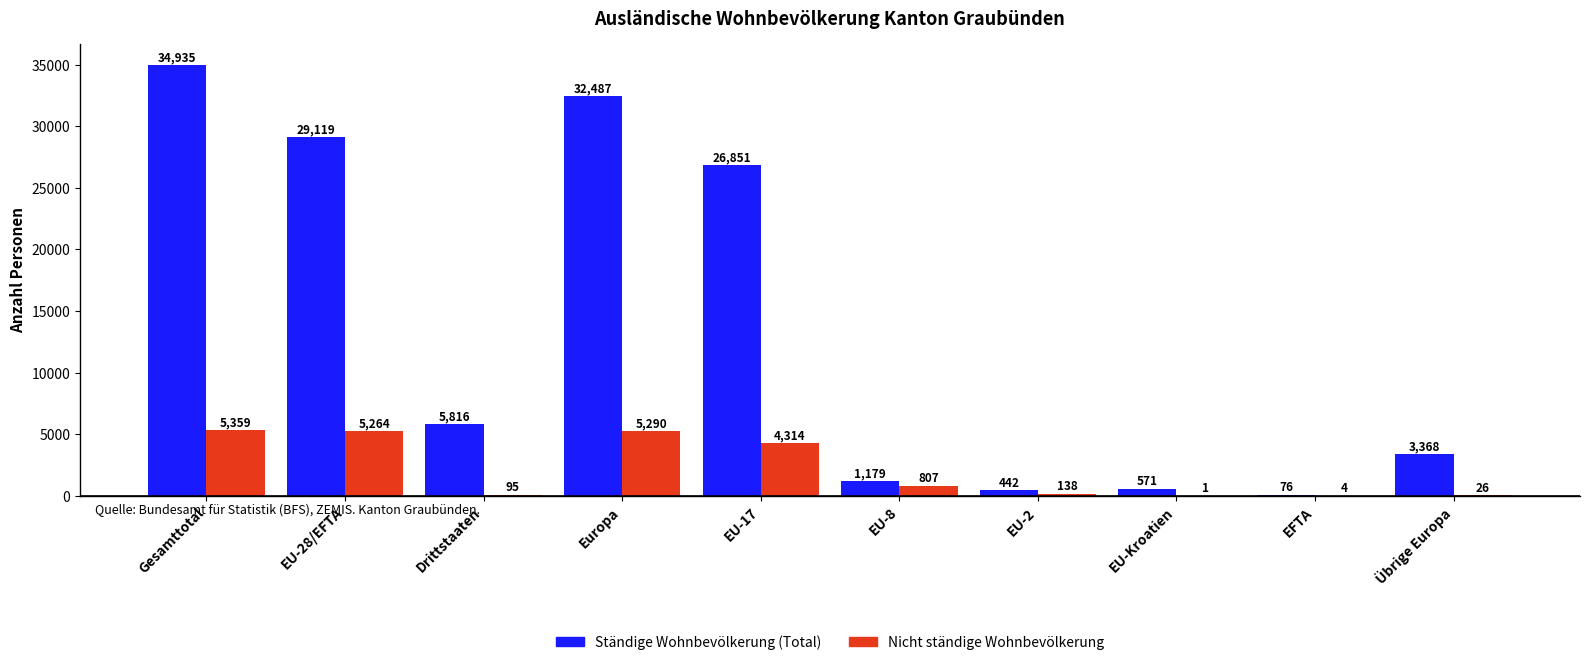

What is the highest value of the Ständige Wohnbevölkerung (Total) series?

34935